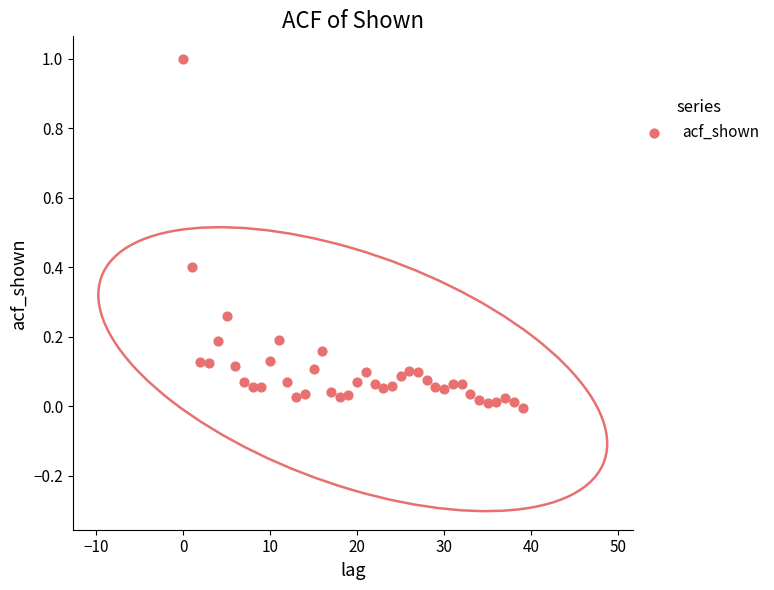

What is the range of Y values (max minus min)?

1.0